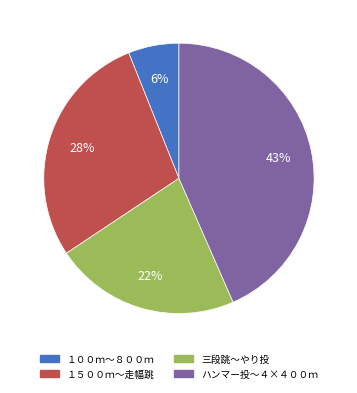

To the nearest percent, what is the average slice percentage?

25%